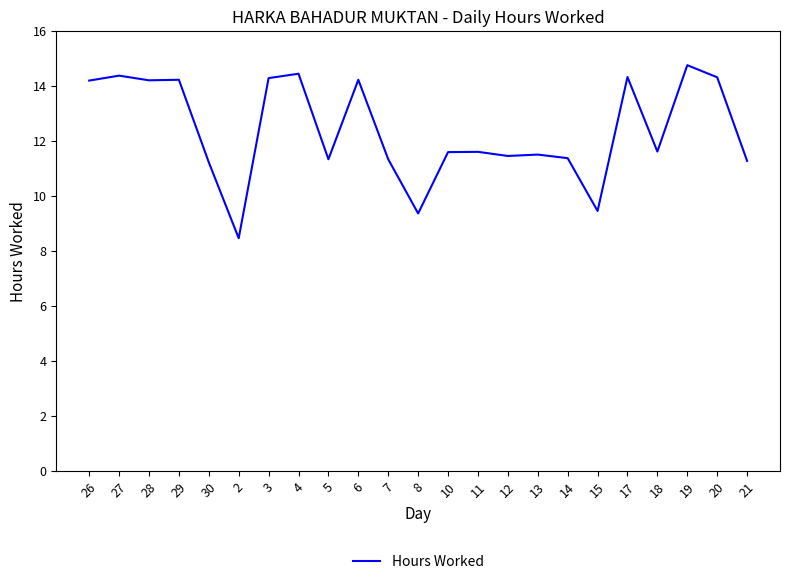

What is the smallest value displayed?

8.5